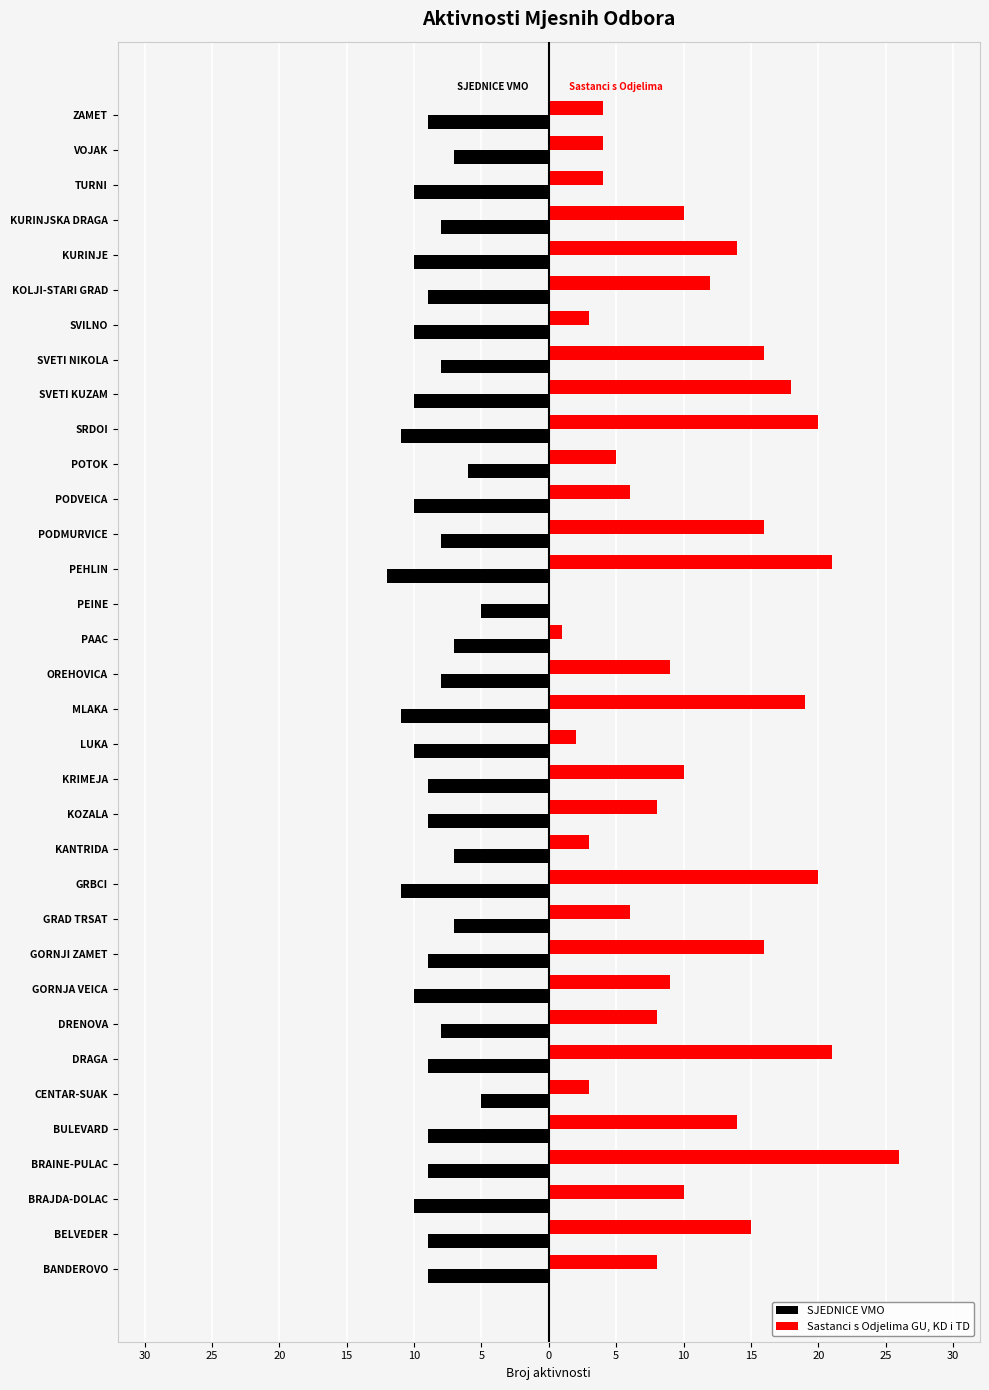

What are all the series names shown in the legend?

SJEDNICE VMO, Sastanci s Odjelima GU, KD i TD